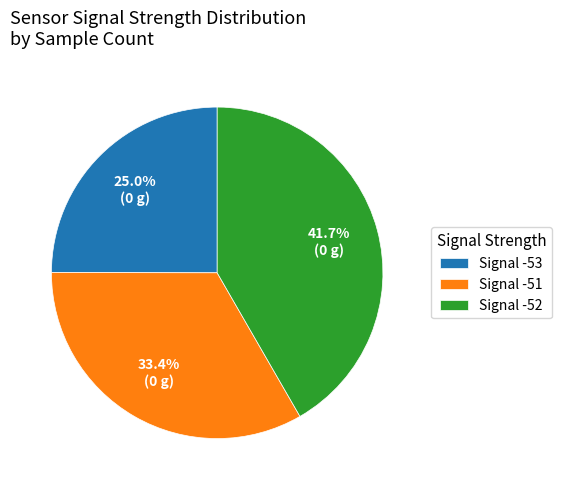

Which has a higher value, Signal -52 or Signal -51?

Signal -52